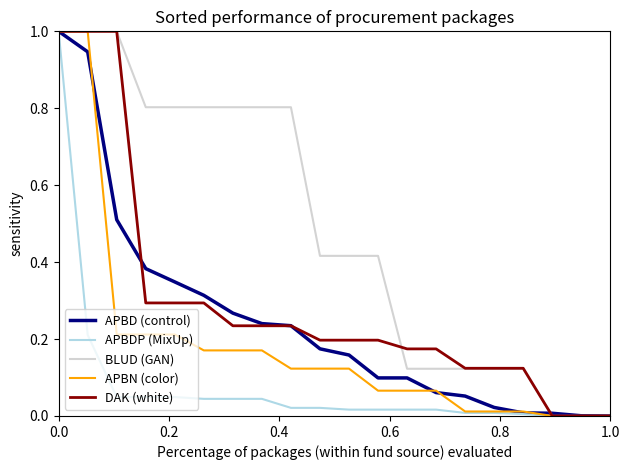

Which series has the largest total across all categories?

BLUD (GAN)